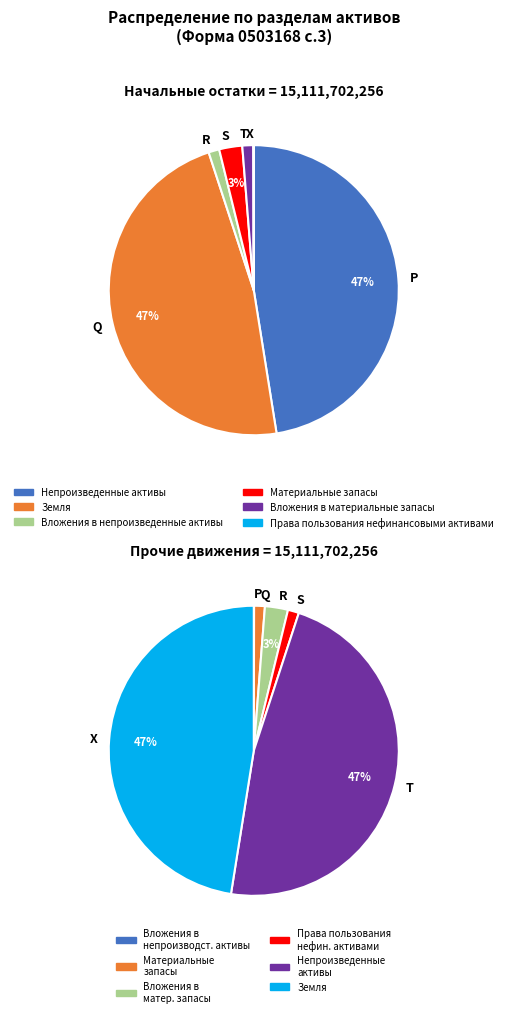

Which category has the biggest portion of the pie?

Непроизведенные активы